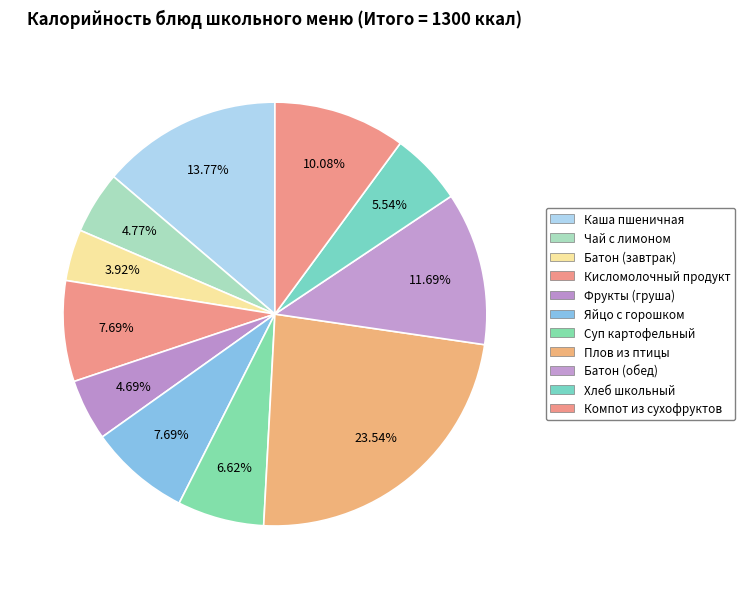

Is Плов из птицы the majority of the pie?

No